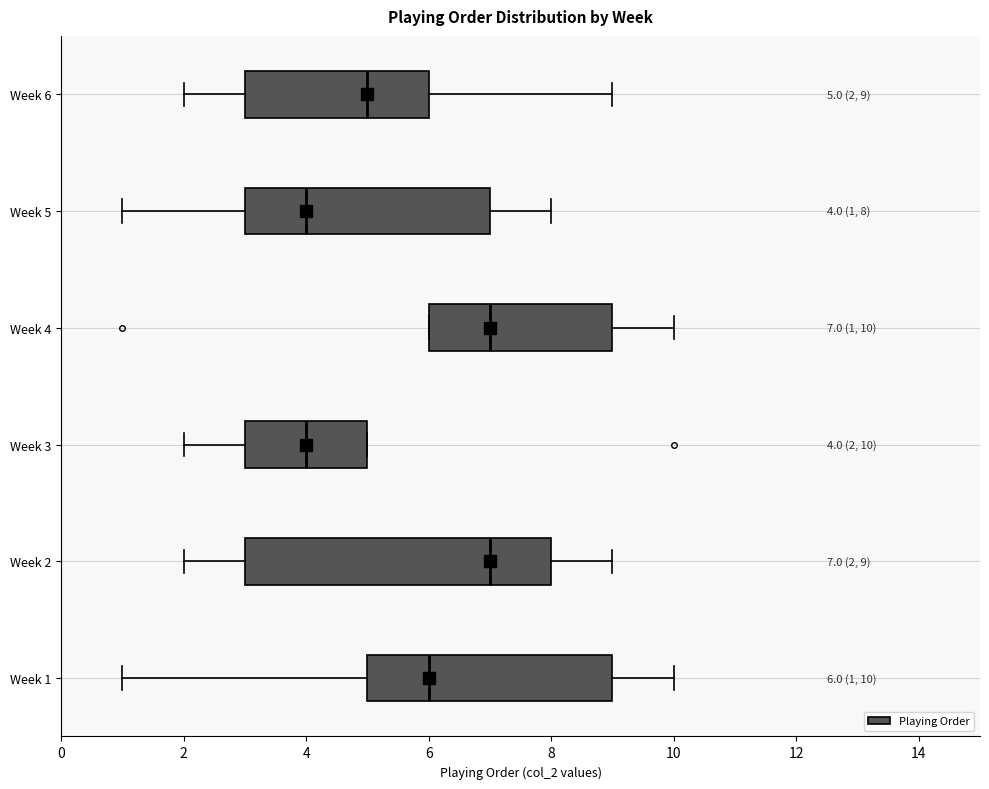

Which box is the widest, from its left edge to its right edge?

Week 2